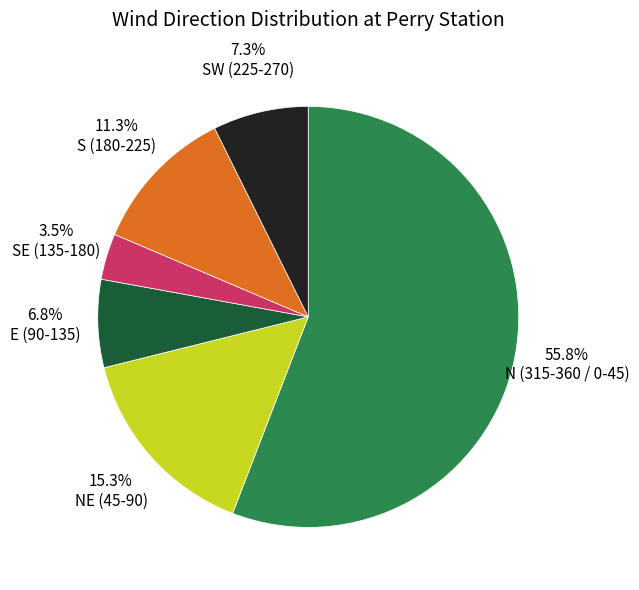

What is the smallest slice in the pie chart?

SE (135-180)